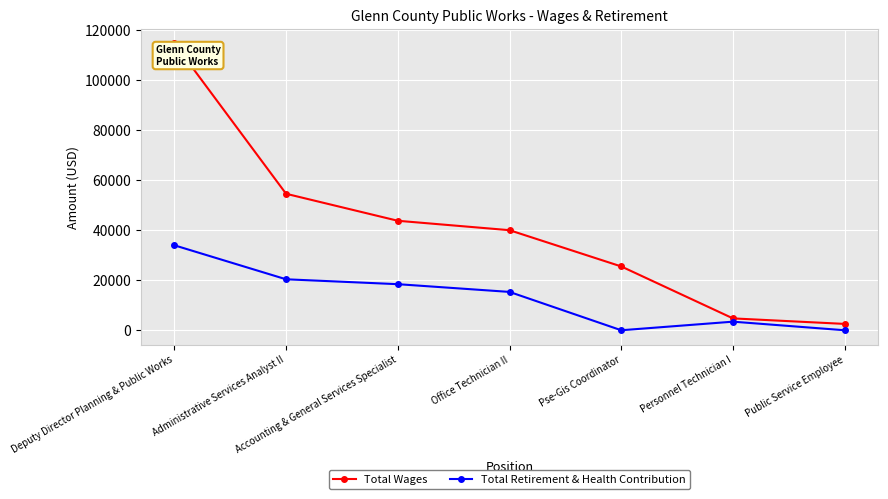

True or false: Total Wages has a value of 4742 at Personnel Technician I.

True